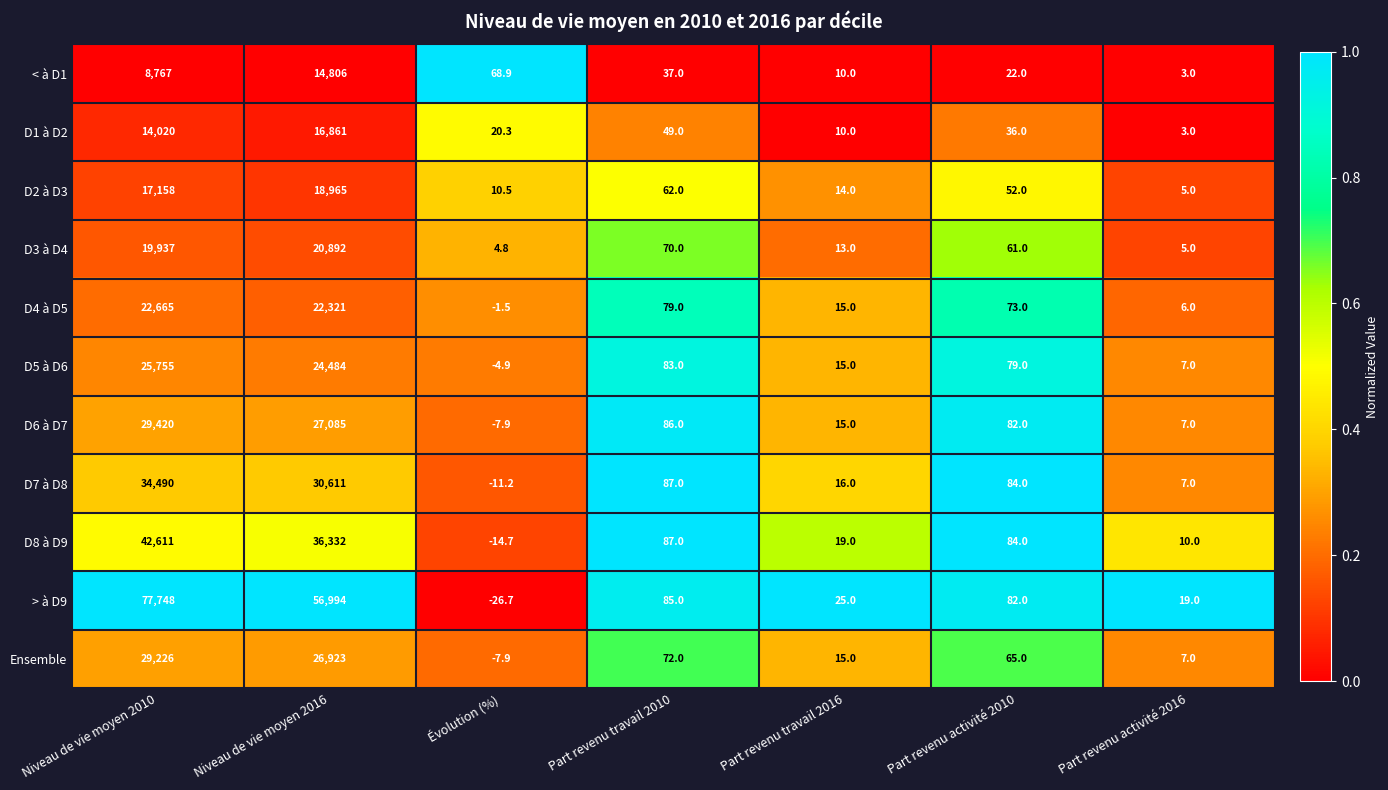

At which label does D6 à D7 first exceed 82?

Niveau de vie moyen 2010